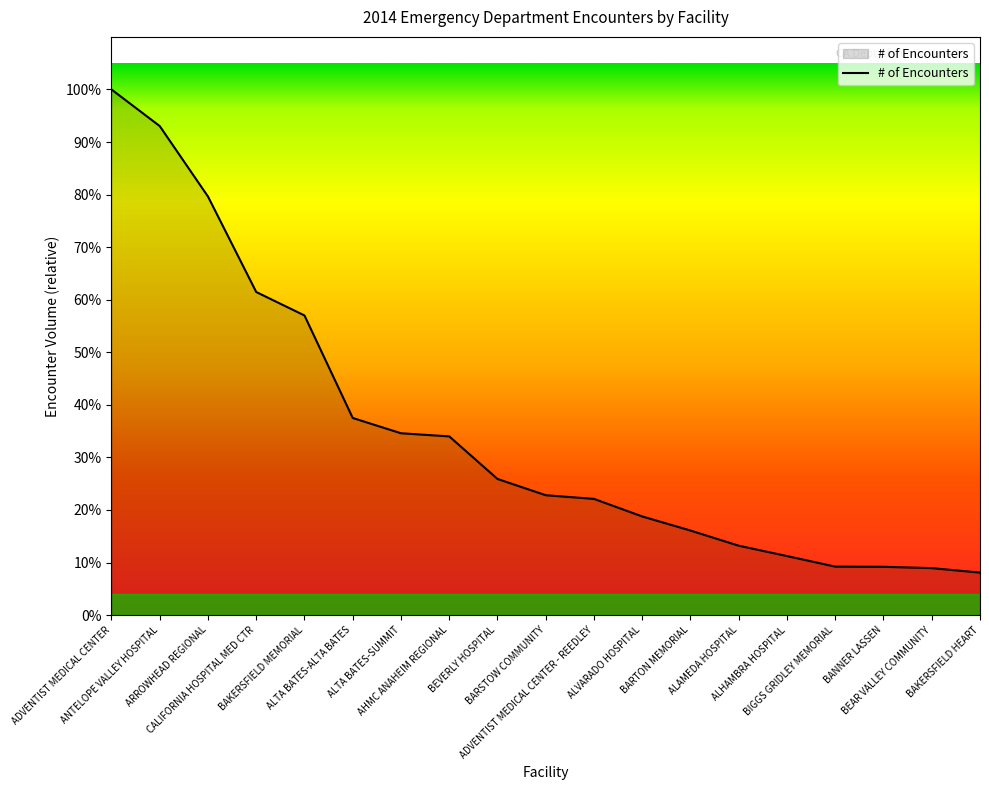

True or false: the data has more than 0 interior local peaks.

False